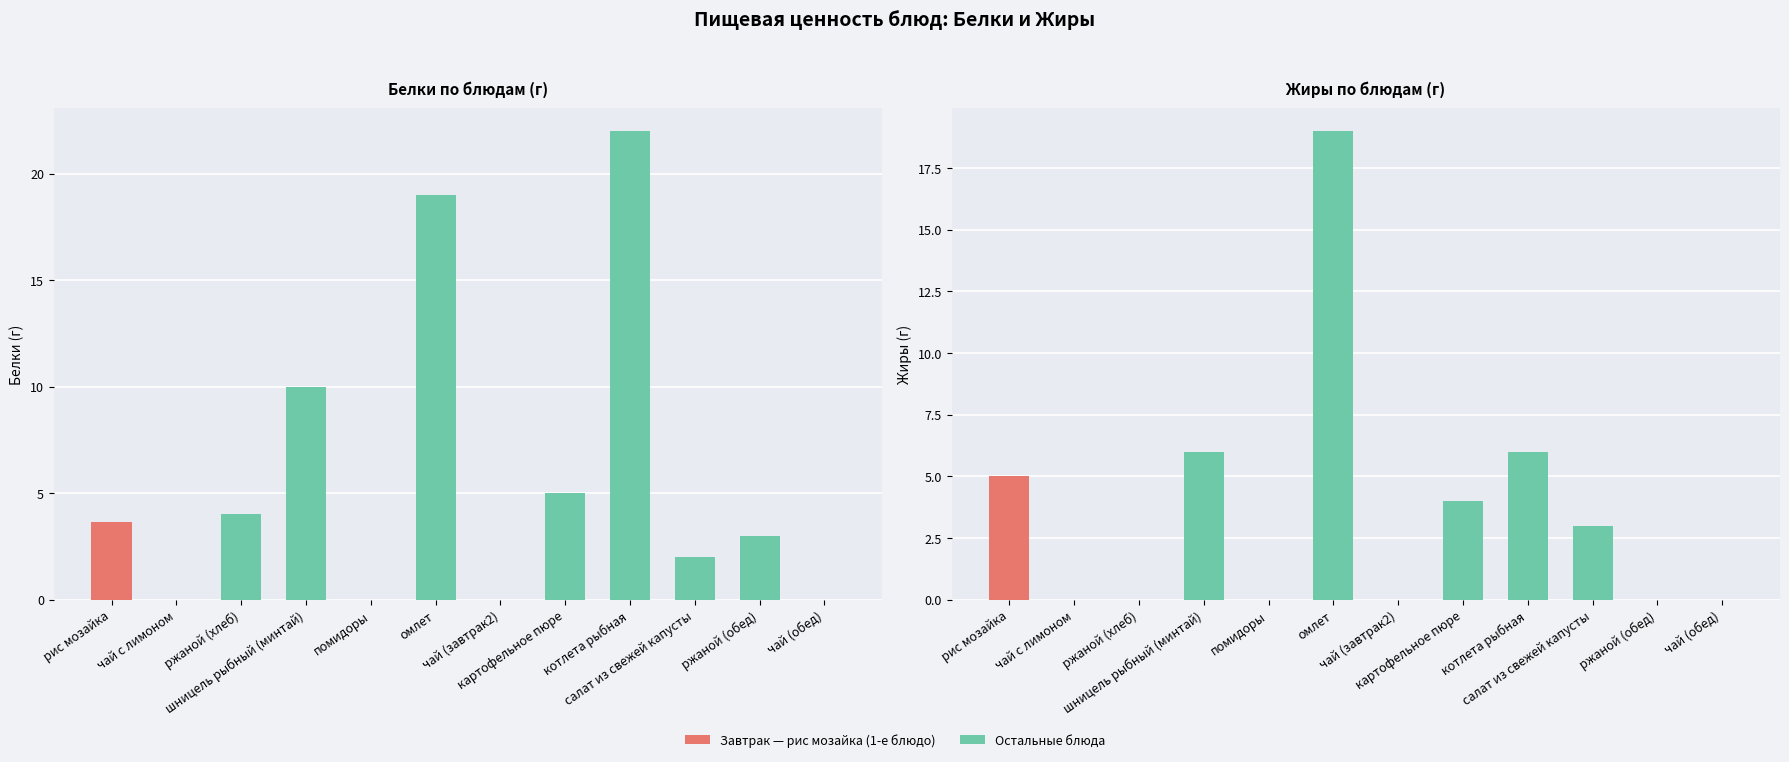

What is the difference between the Жиры values at омлет and салат из свежей капусты?

16.0